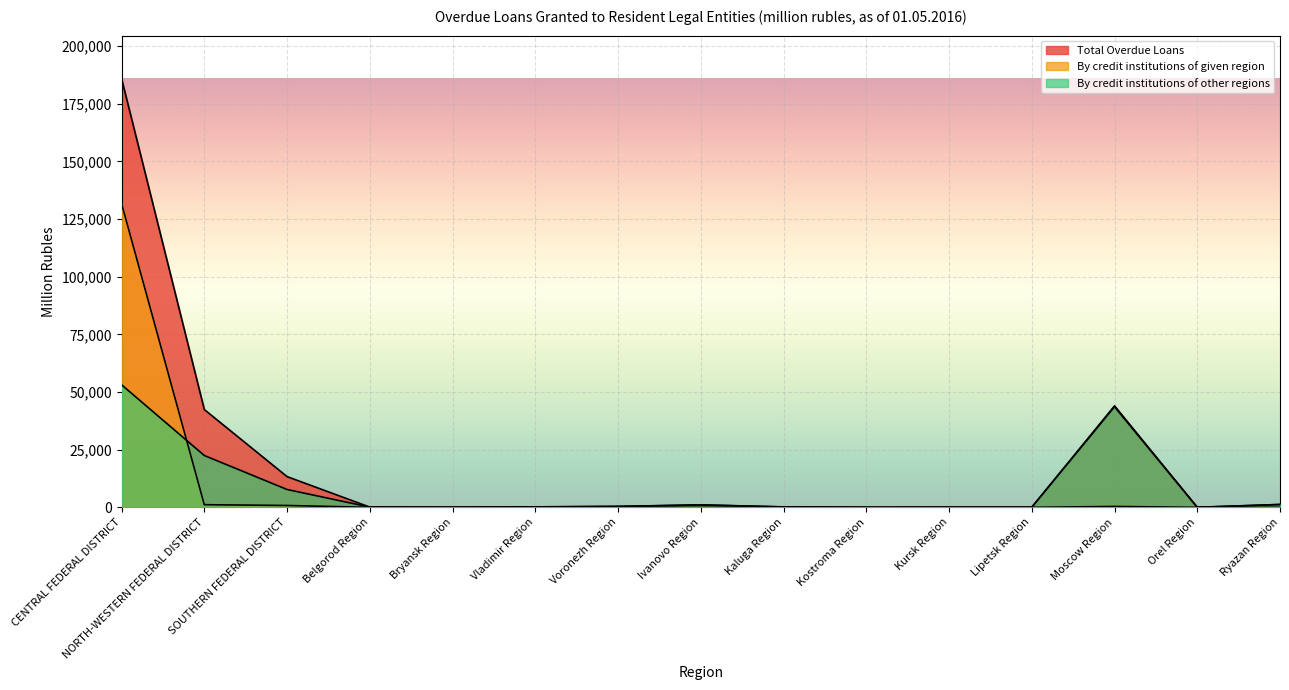

True or false: By credit institutions of other regions has more than 0 interior local peaks.

True